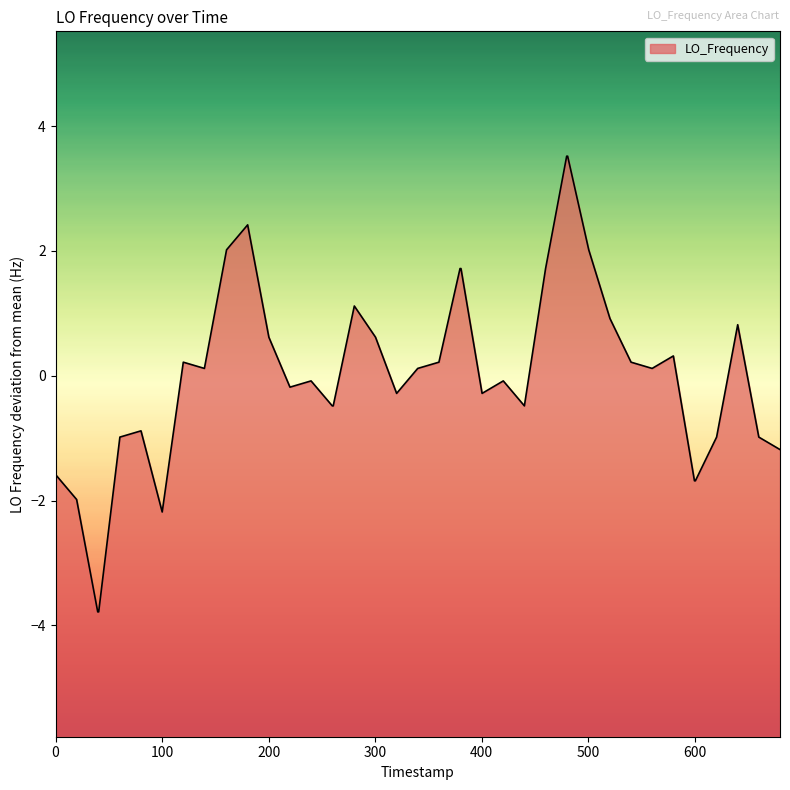

What is the change in value from 1497628935.3 to 1497628955.1?

-0.1